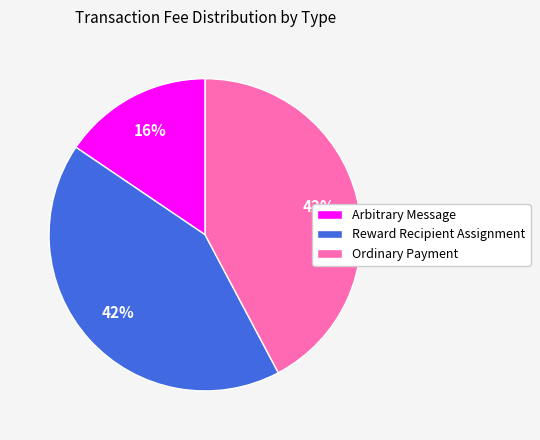

To the nearest percent, what is the average slice percentage?

33%